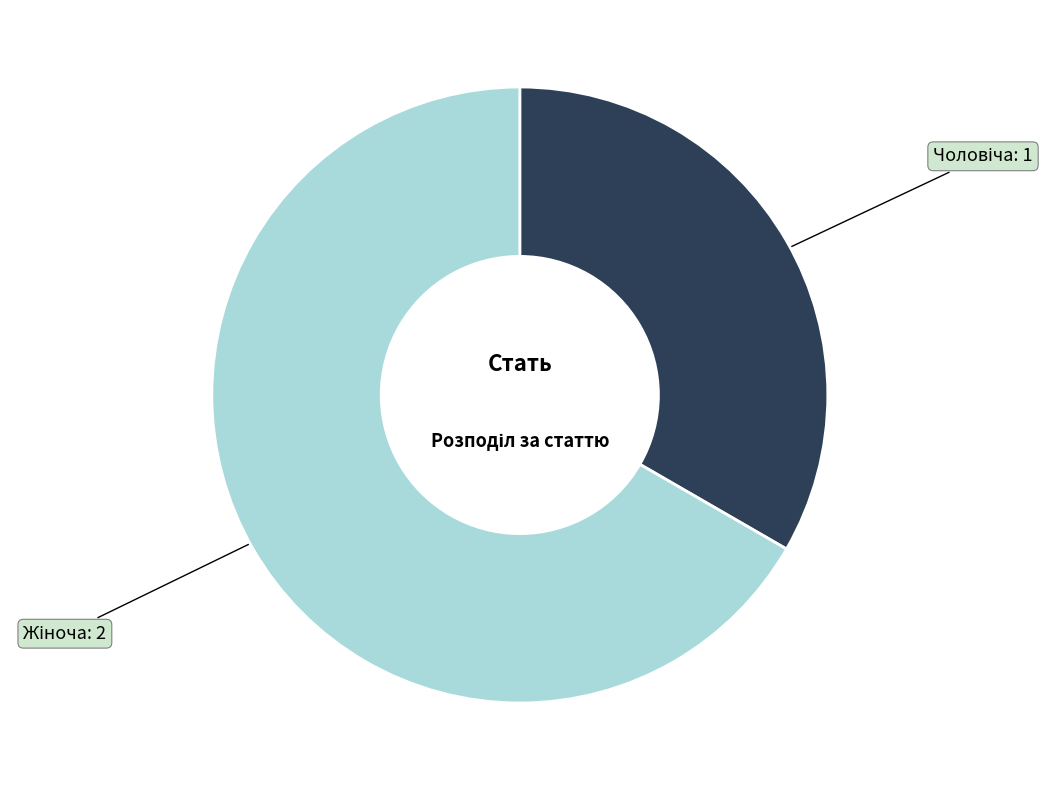

What is the change in value from Чоловіча to Жіноча?

+1